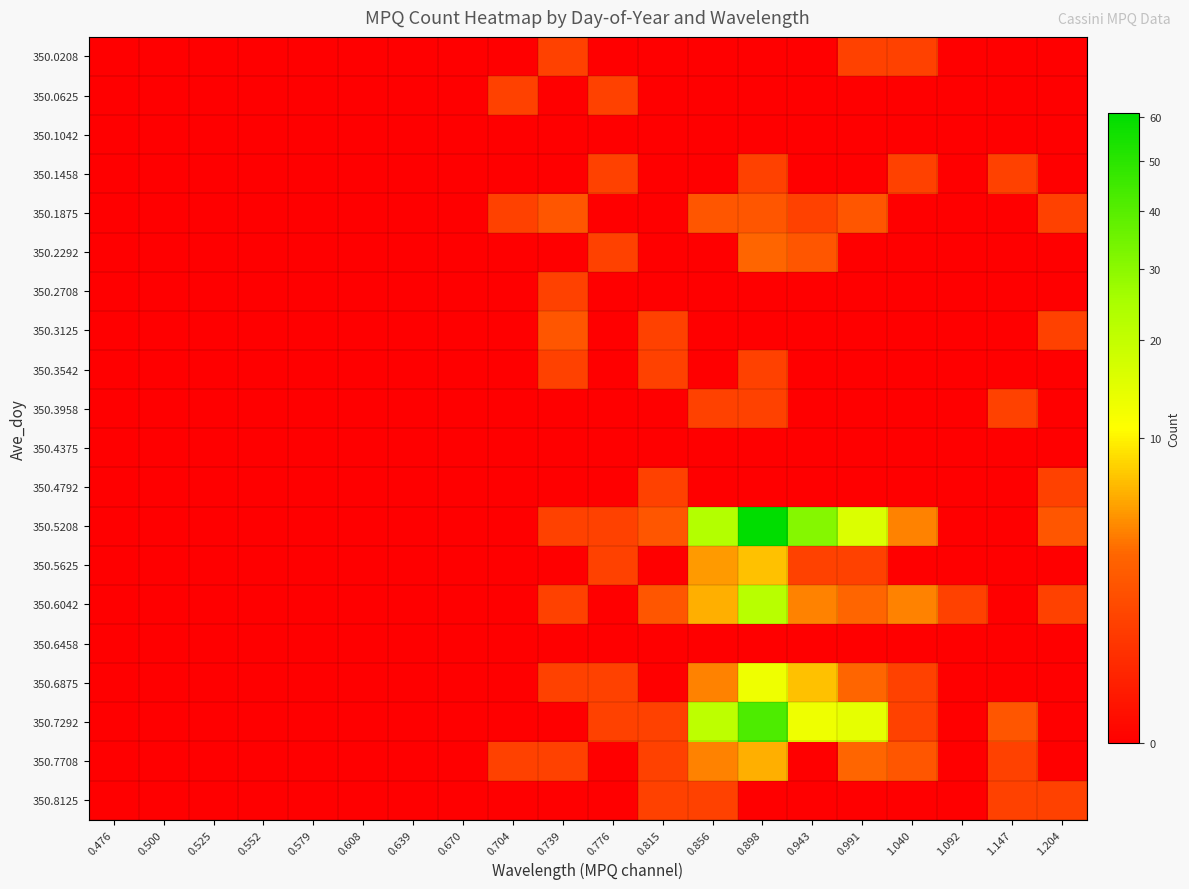

Count the number of categories in the chart.

20